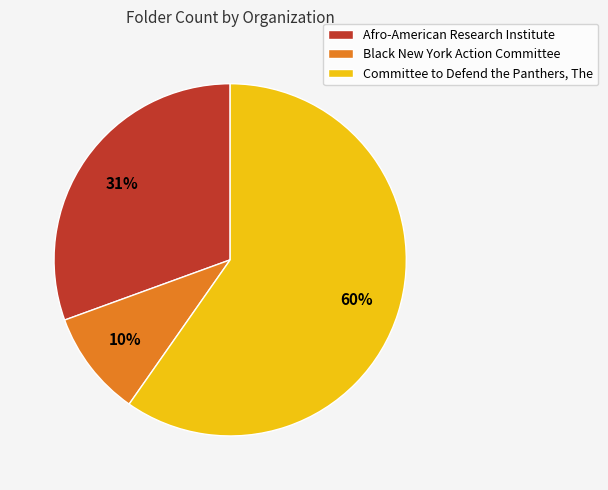

Which slice is the largest?

Committee to Defend the Panthers, The